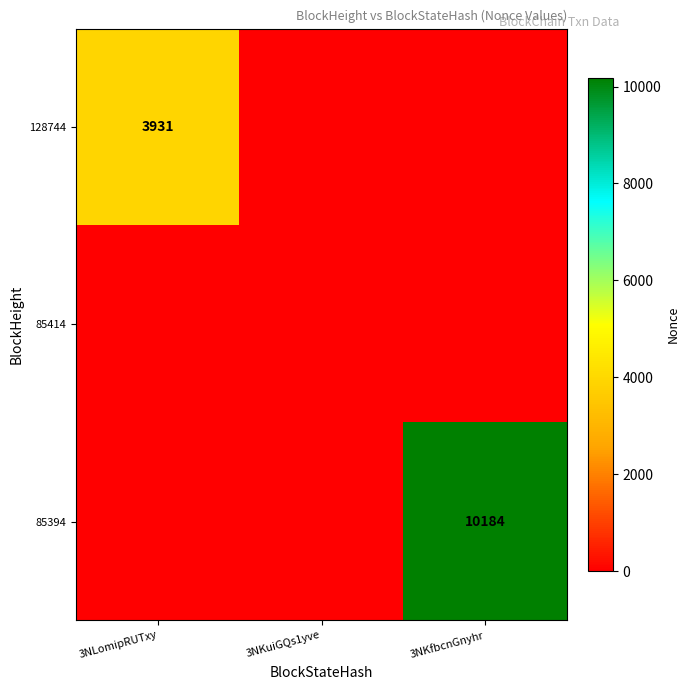

True or false: 85394 has a value of 14022 at 3NKfbcnGnyhr.

False